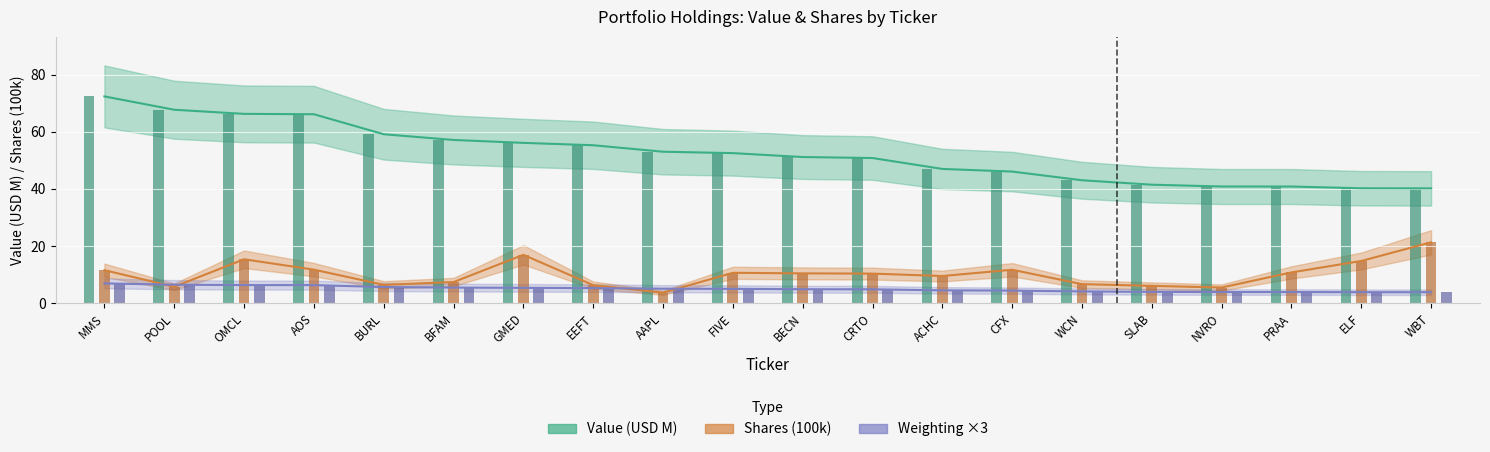

What is the sum of the Weighting values at ELF and SLAB?

7.8